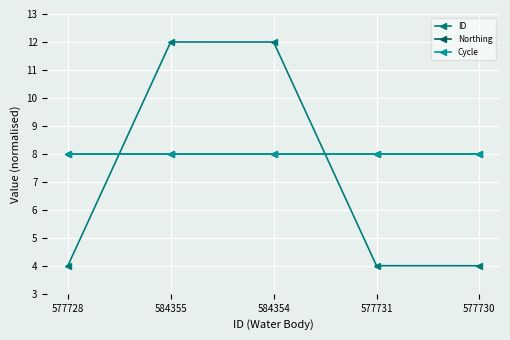

What is the maximum value shown in the chart?

12.0